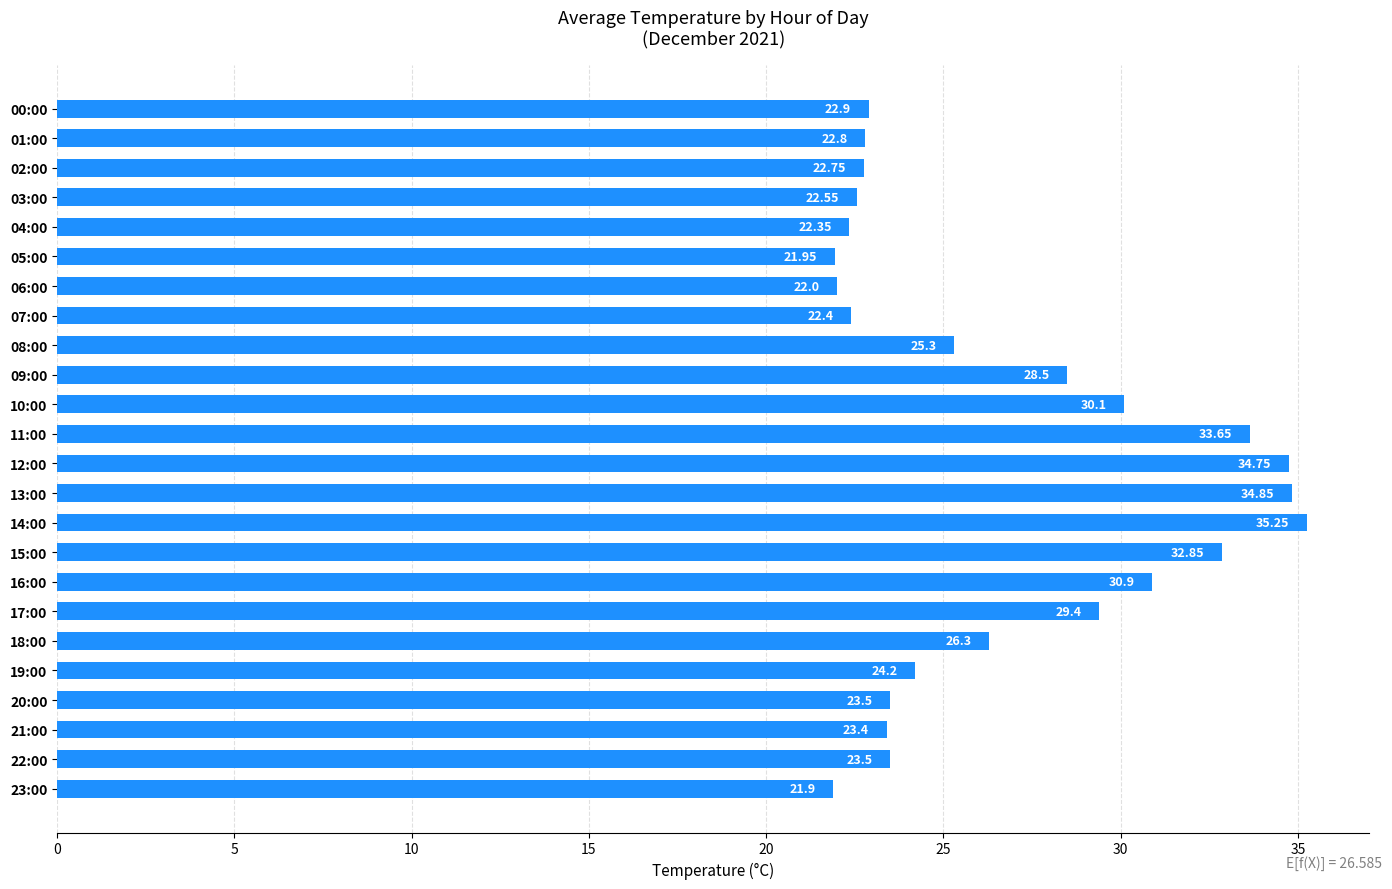

What is the ratio of the value at 13:00 to the value at 17:00?

1.2